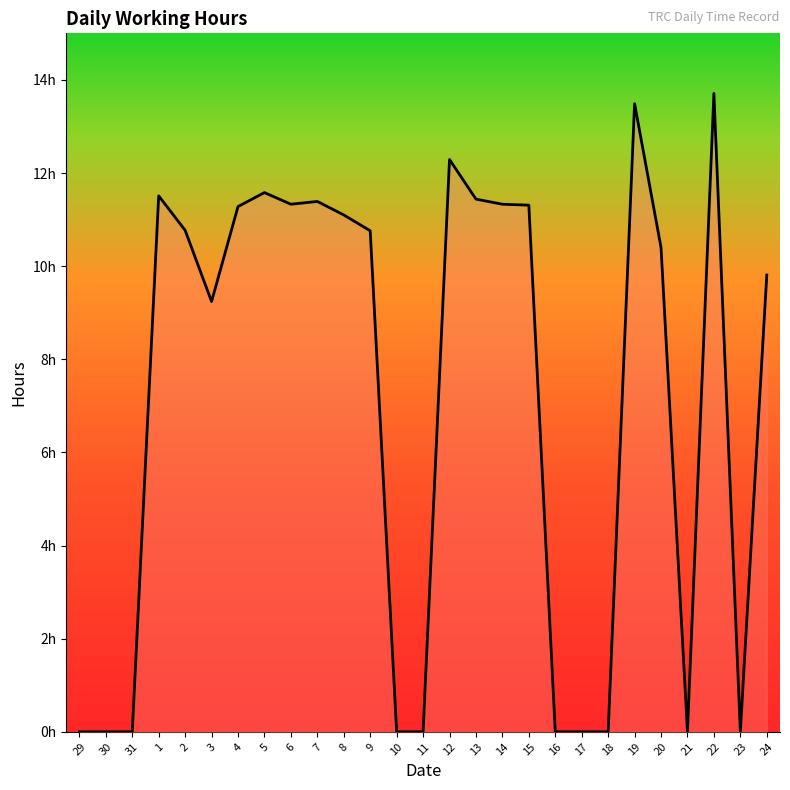

How many points are higher than both their immediate neighbors (excluding endpoints)?

6